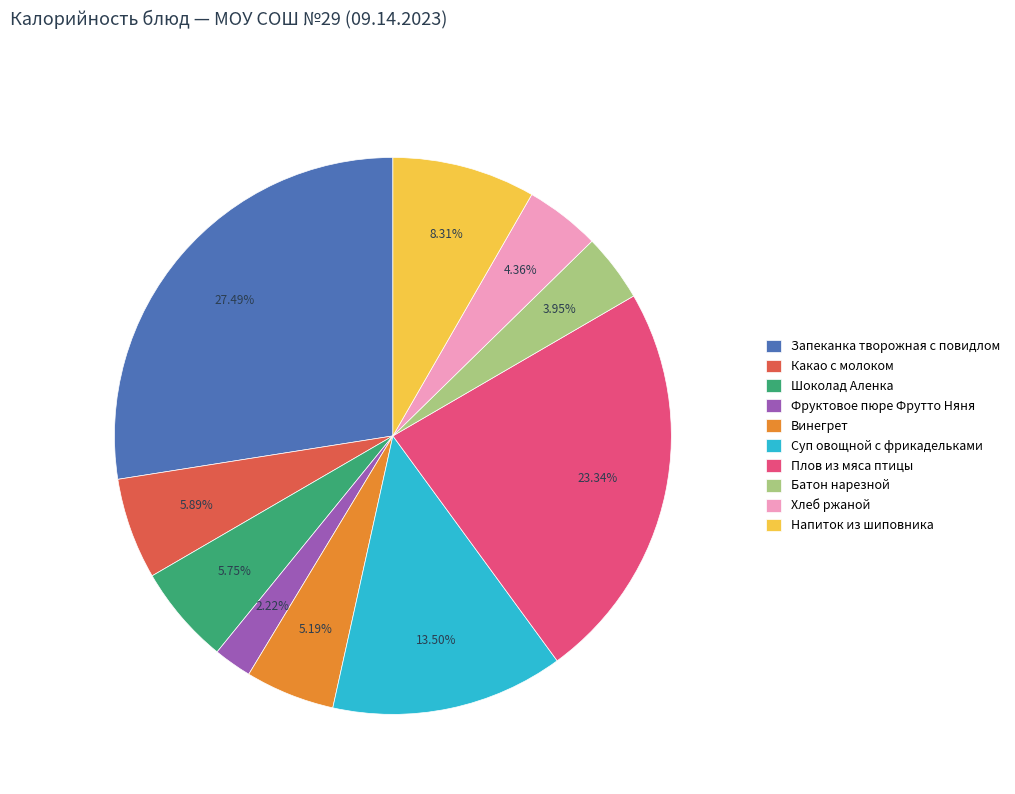

Between Плов из мяса птицы and Какао с молоком, which is larger?

Плов из мяса птицы